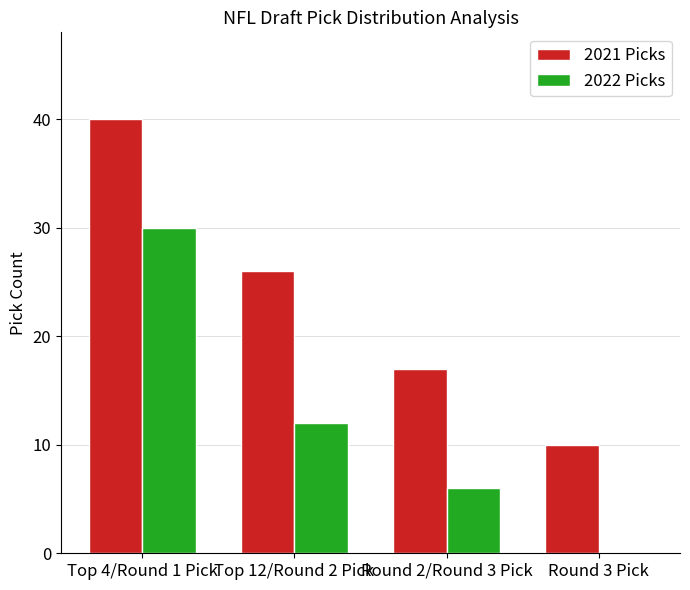

How many data points does each series have?

4